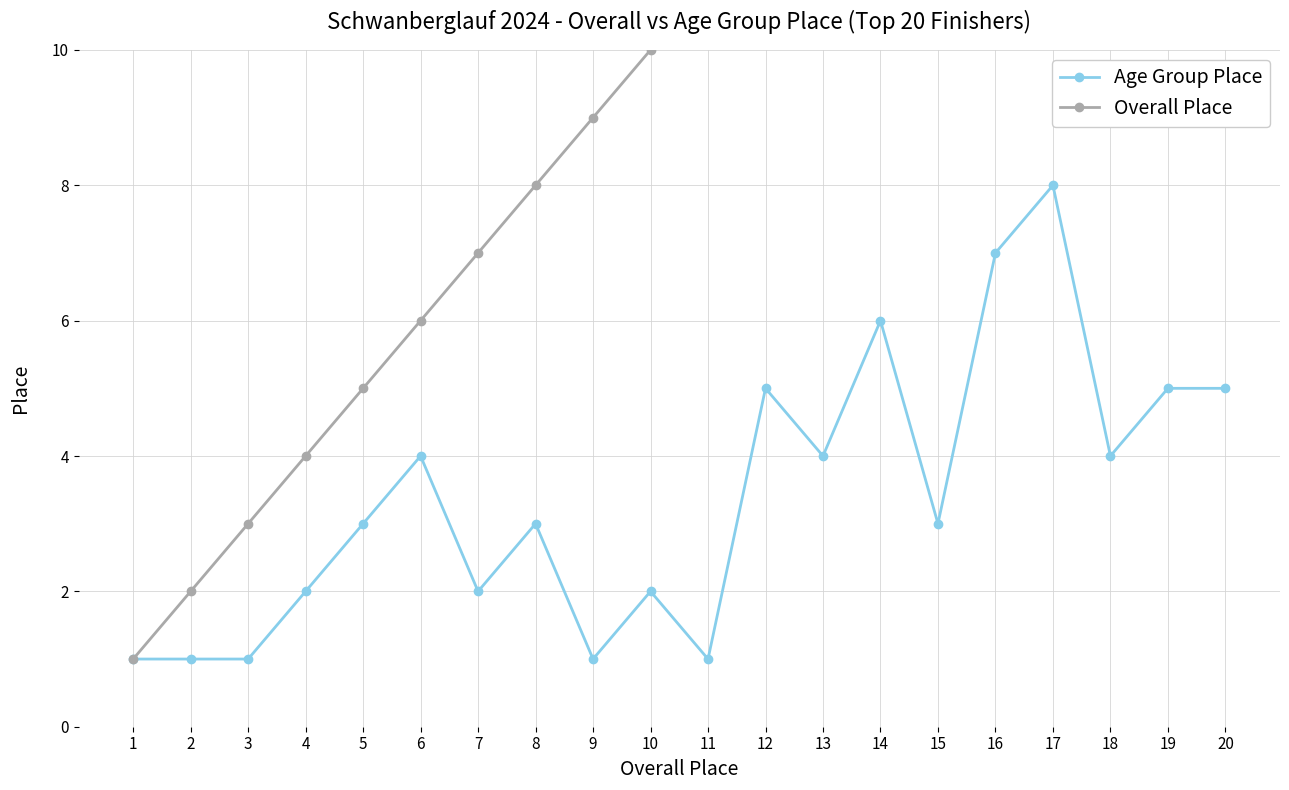

The value of Age Group Place at 5 is 3. True or false?

True